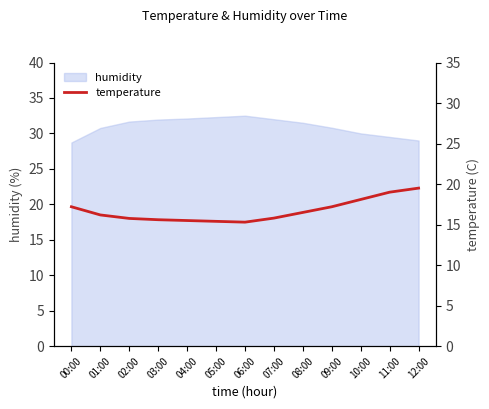

What is the minimum value for humidity?

28.7